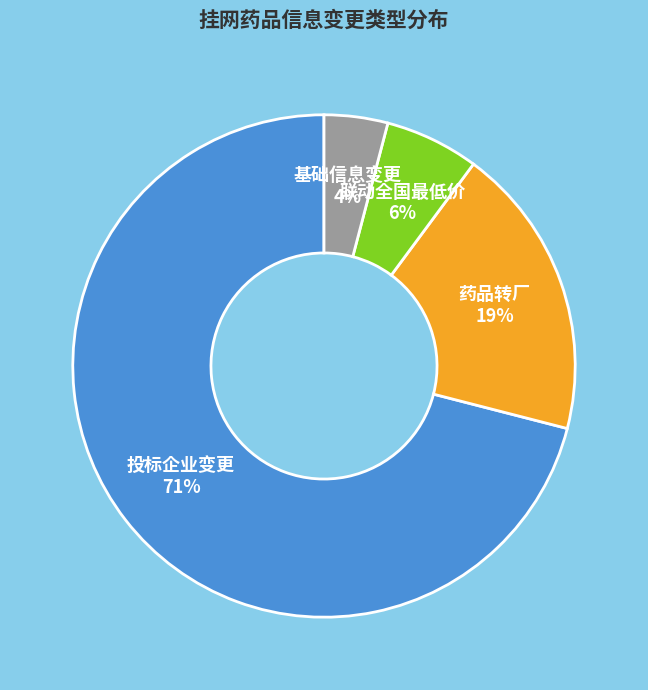

Which category has the biggest portion of the pie?

投标企业变更